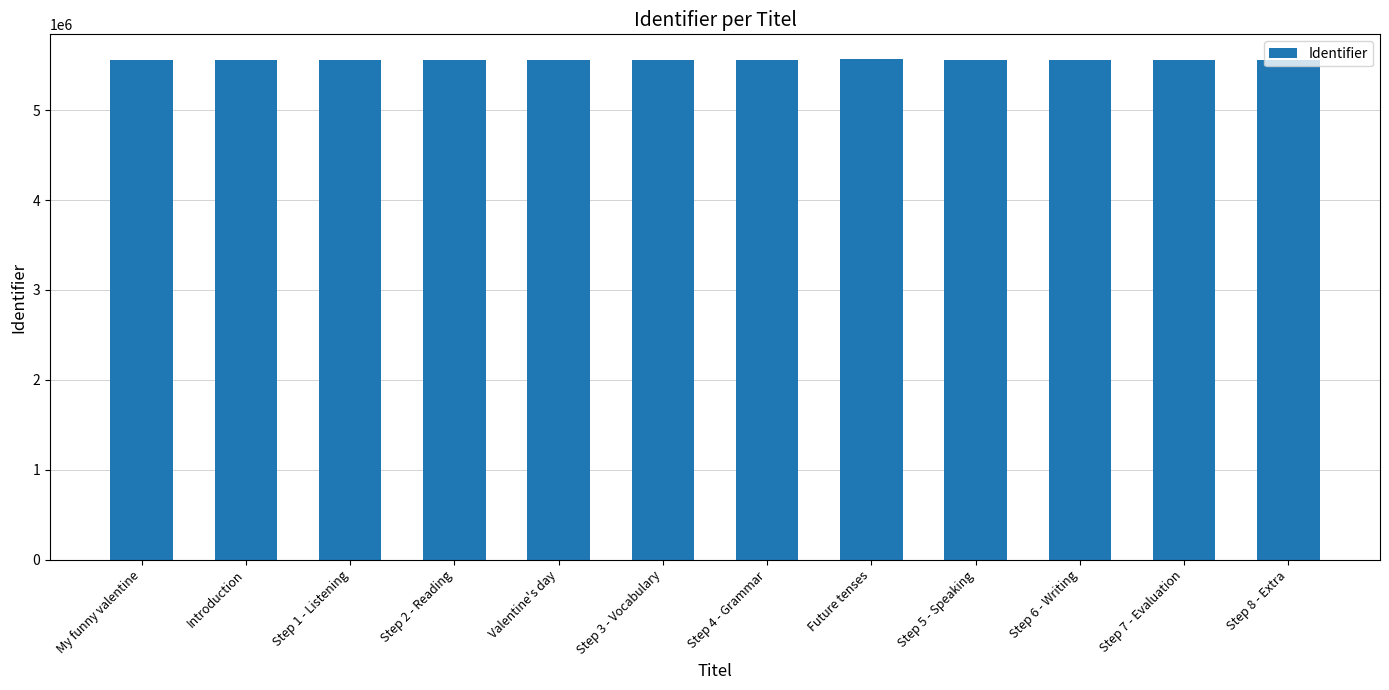

How many categories are shown in the chart?

12